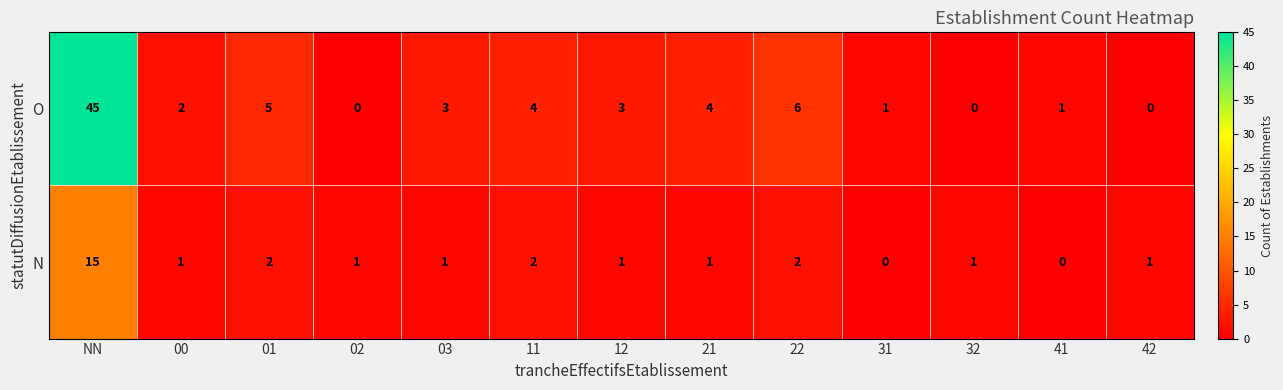

Rank the series at NN from lowest to highest value.

N, O